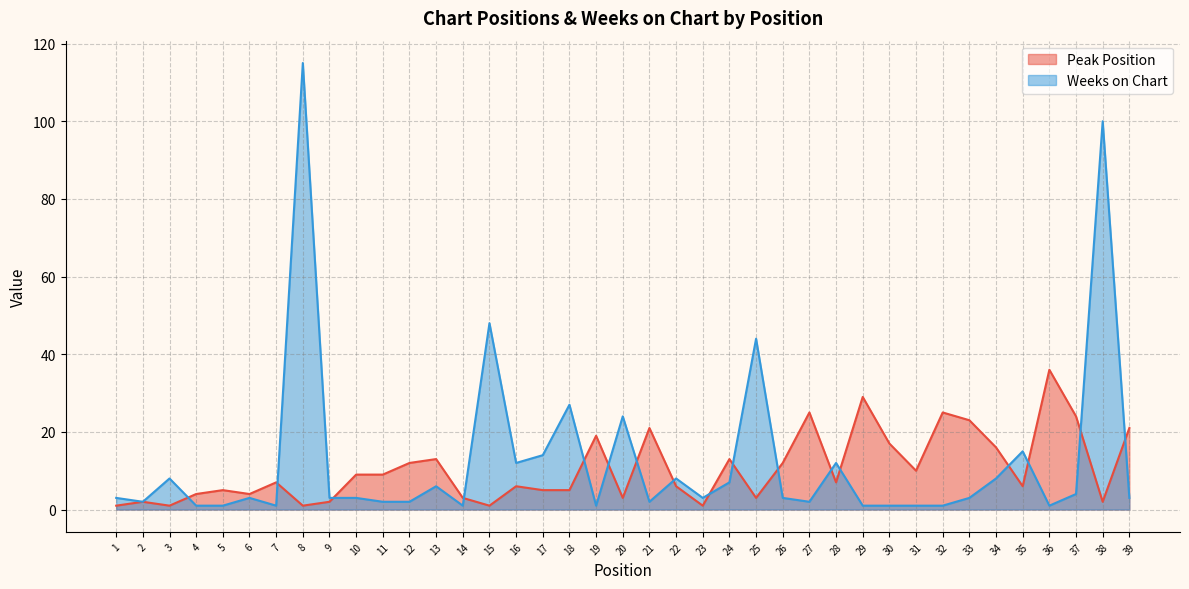

Which category has the highest value across all series?

8